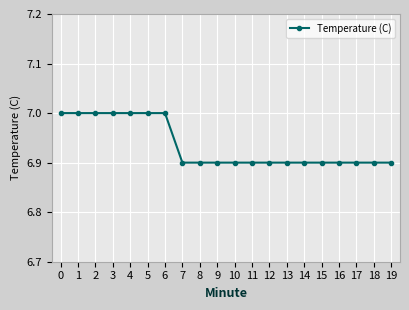

What is the value of the 20th point from the left?

6.9